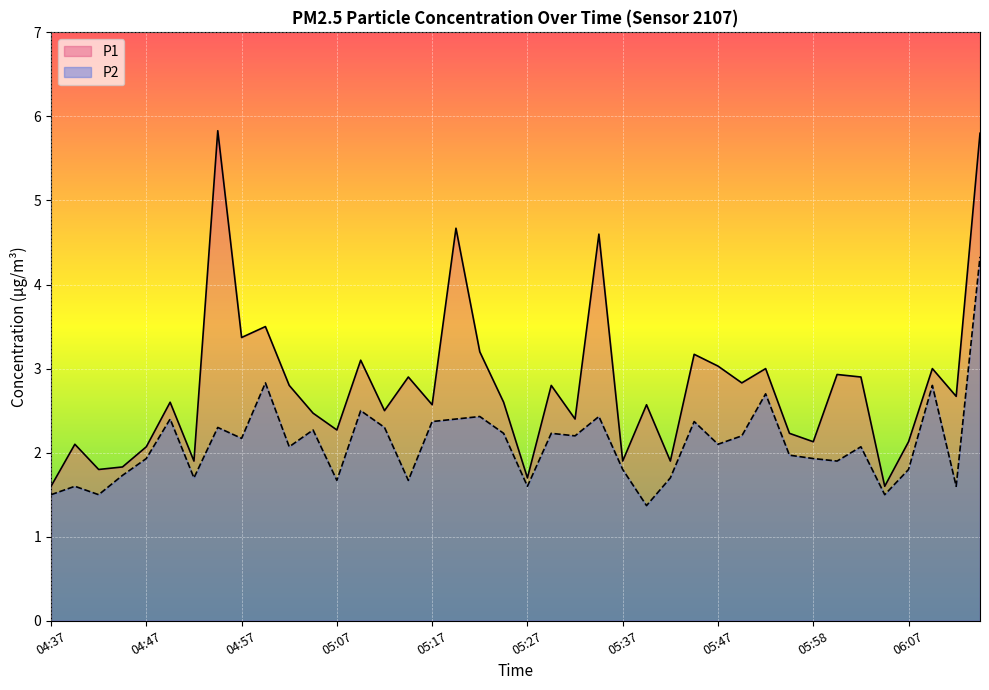

Reading right to left, extract all data points from this chart.

P1: 06:15=5.8	06:13=2.7	06:10=3.0	06:07=2.1	06:05=1.6	06:03=2.9	06:00=2.9	05:58=2.1	05:55=2.2	05:53=3.0	05:50=2.8	05:47=3.0	05:44=3.2	05:42=1.9	05:39=2.6	05:37=1.9	05:34=4.6	05:32=2.4	05:29=2.8	05:27=1.7	05:24=2.6	05:22=3.2	05:19=4.7	05:17=2.6	05:14=2.9	05:12=2.5	05:09=3.1	05:07=2.3	05:04=2.5	05:02=2.8	05:00=3.5	04:57=3.4	04:55=5.8	04:52=1.9	04:49=2.6	04:47=2.1	04:44=1.8	04:42=1.8	04:39=2.1	04:37=1.6
P2: 06:15=4.3	06:13=1.6	06:10=2.8	06:07=1.8	06:05=1.5	06:03=2.1	06:00=1.9	05:58=1.9	05:55=2.0	05:53=2.7	05:50=2.2	05:47=2.1	05:44=2.4	05:42=1.7	05:39=1.4	05:37=1.8	05:34=2.4	05:32=2.2	05:29=2.2	05:27=1.6	05:24=2.2	05:22=2.4	05:19=2.4	05:17=2.4	05:14=1.7	05:12=2.3	05:09=2.5	05:07=1.7	05:04=2.3	05:02=2.1	05:00=2.8	04:57=2.2	04:55=2.3	04:52=1.7	04:49=2.4	04:47=1.9	04:44=1.7	04:42=1.5	04:39=1.6	04:37=1.5